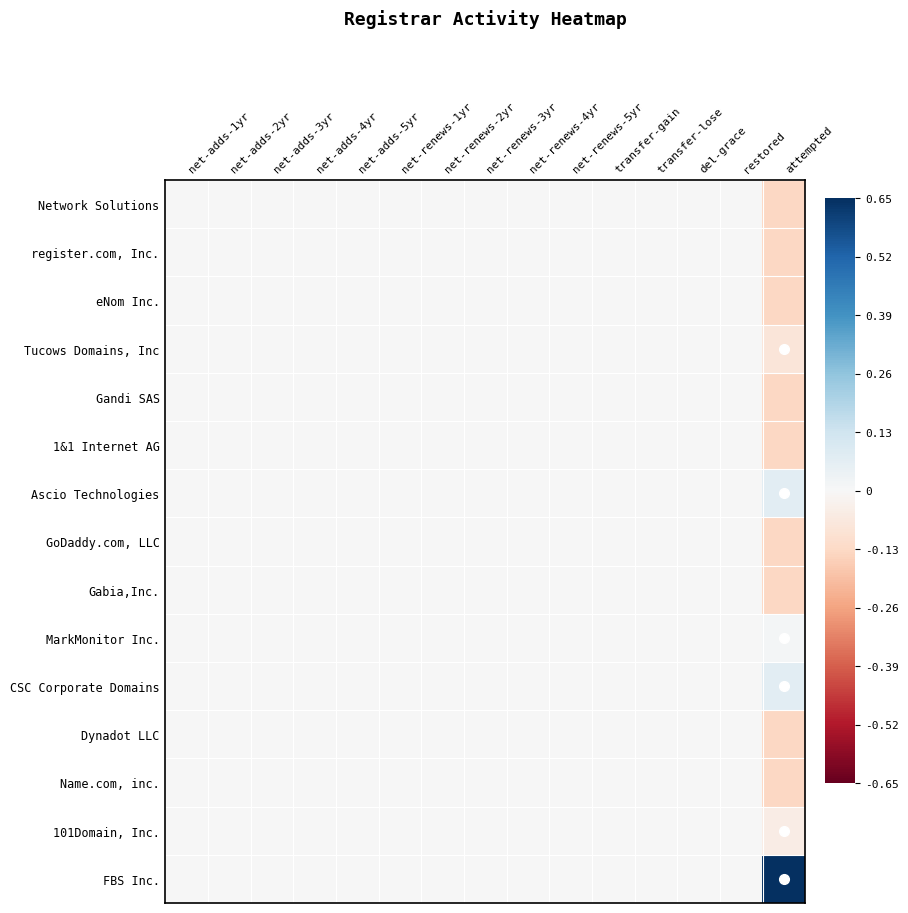

What is the greatest value displayed?

0.7